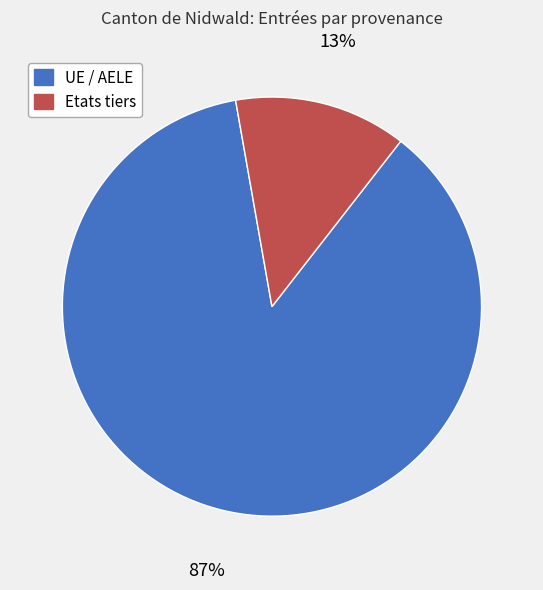

Do Etats tiers and UE / AELE together represent more than half of the pie?

Yes